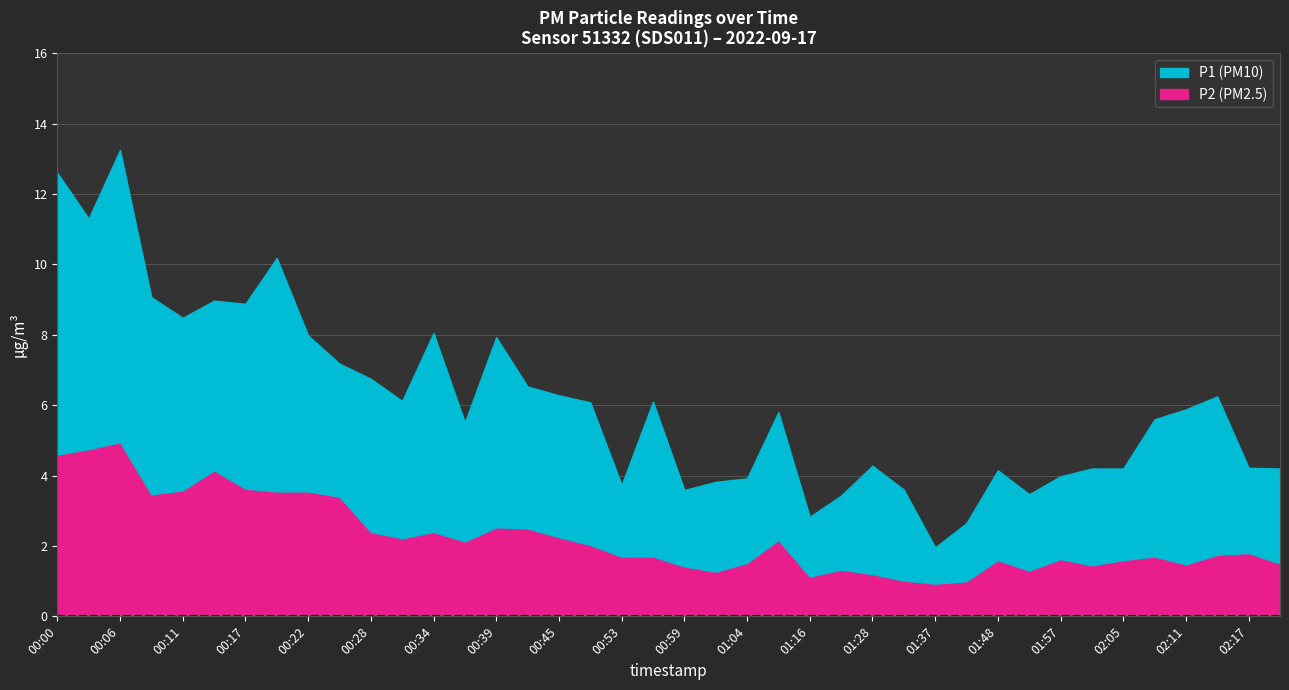

List the series in order of their peak value, highest first.

P1, P2